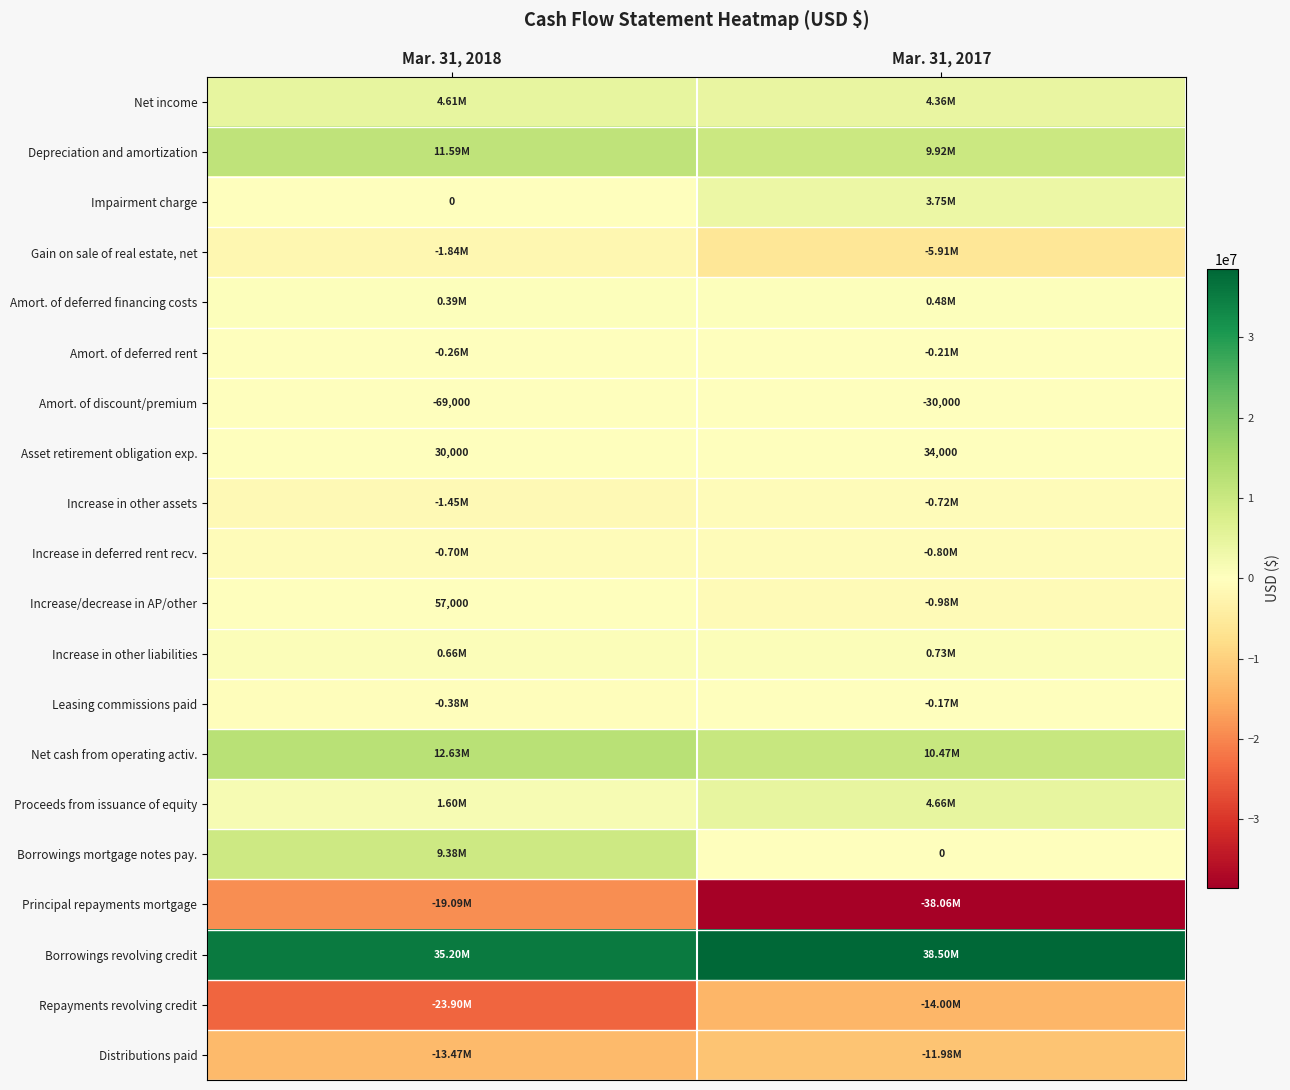

What is the sum of the Asset retirement obligation exp. values at Mar. 31, 2018 and Mar. 31, 2017?

64000